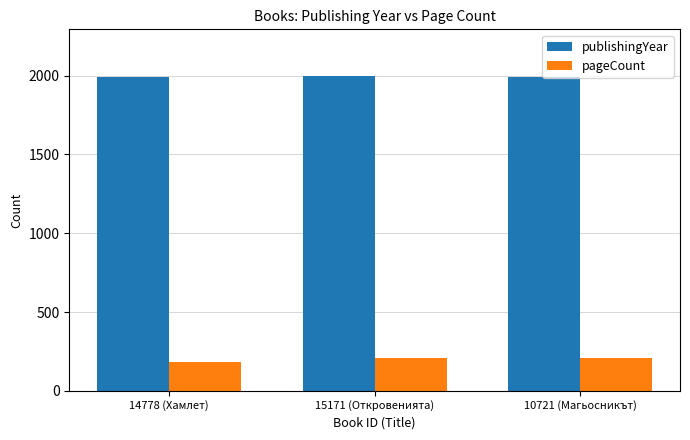

What is the average value of the publishingYear series?

1994